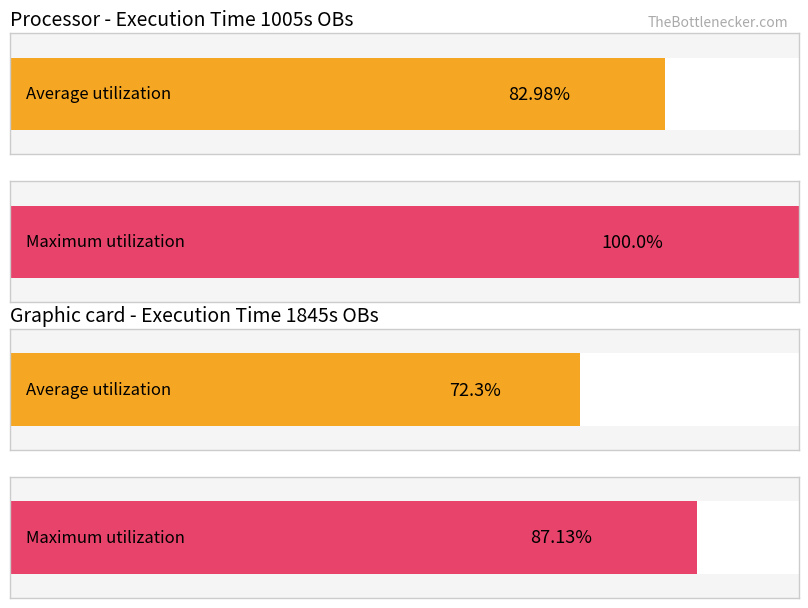

List the series in order of their peak value, lowest first.

Average utilization, Maximum utilization